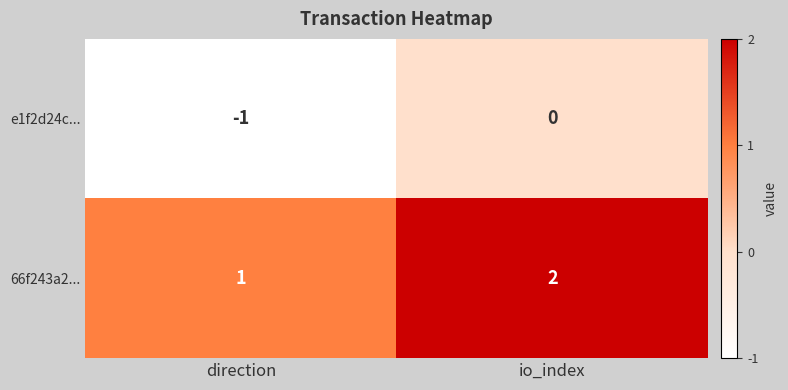

What is the sum of all 66f243a2... values?

3